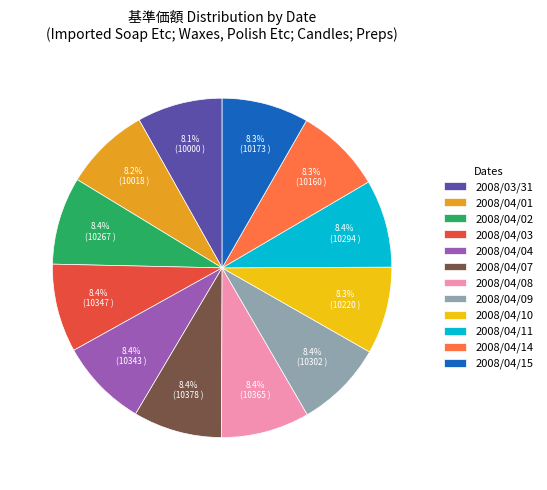

Do 2008/04/15 and 2008/04/14 together represent more than half of the pie?

No